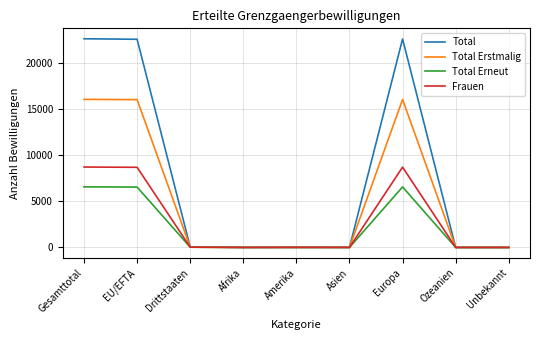

Is it true that Total Erstmalig equals 16037 at Gesamttotal?

True